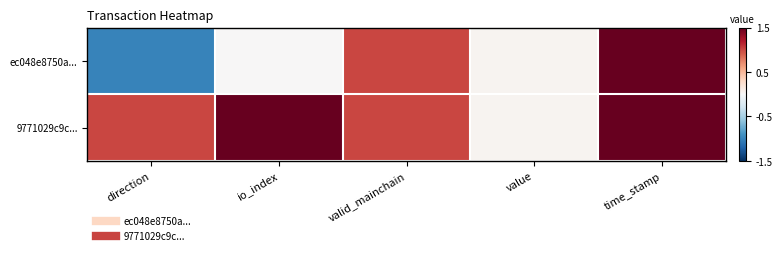

Count the number of categories in the chart.

5